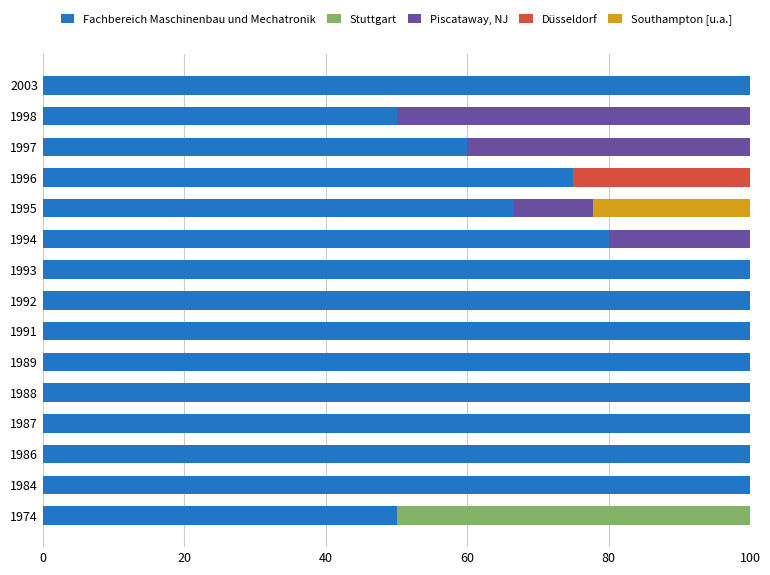

What is the total value across all series at 1974?

100.0